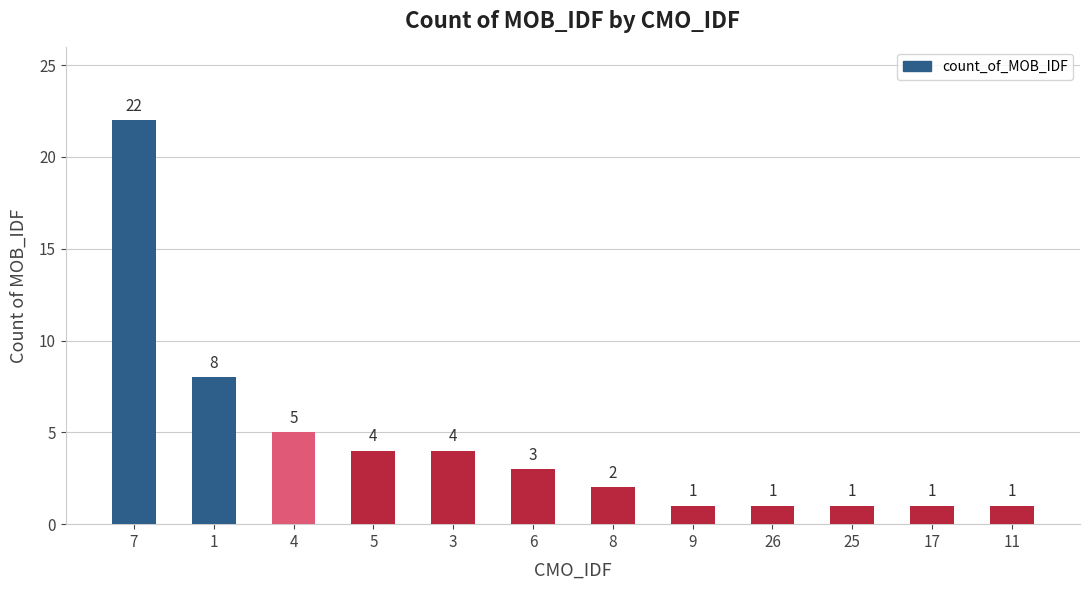

Reading left to right, what are all the values shown in this chart?

7=22	1=8	4=5	5=4	3=4	6=3	8=2	9=1	26=1	25=1	17=1	11=1